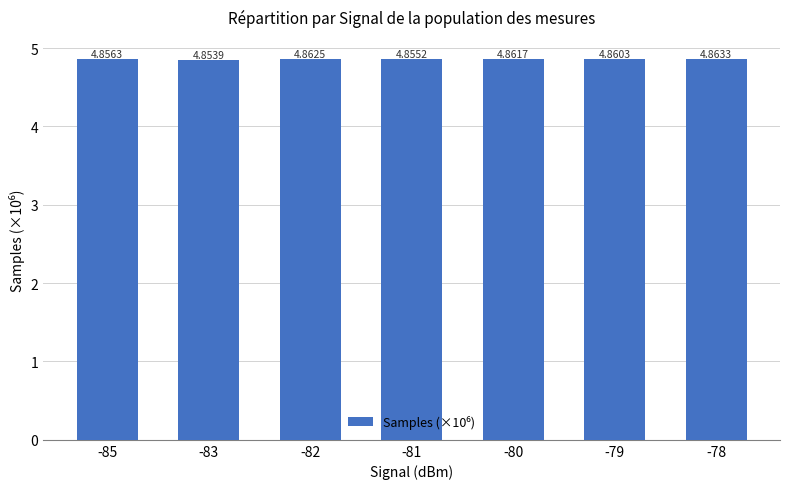

Approximately how many times larger is the value at -78 compared to -85?

1.0